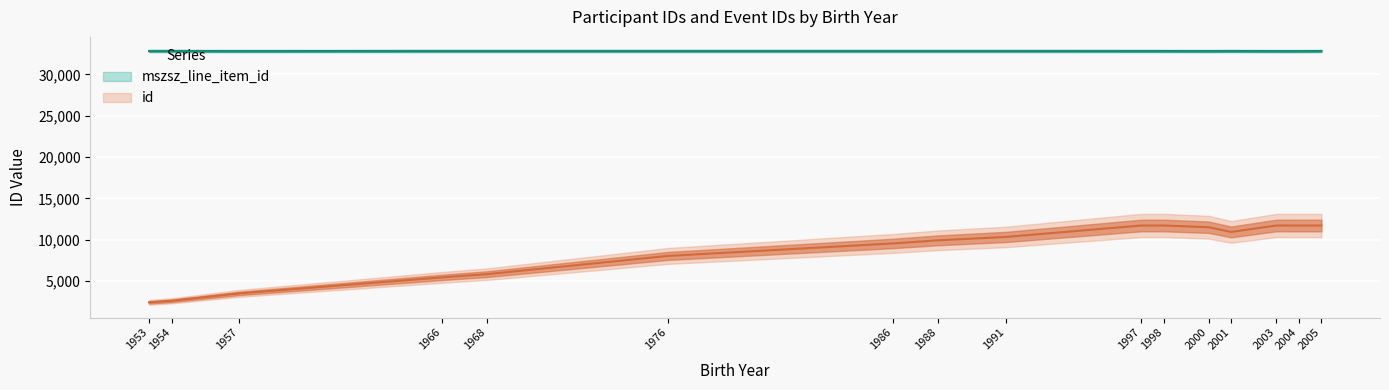

True or false: mszsz_line_item_id has a value of 16658 at 1997.

False